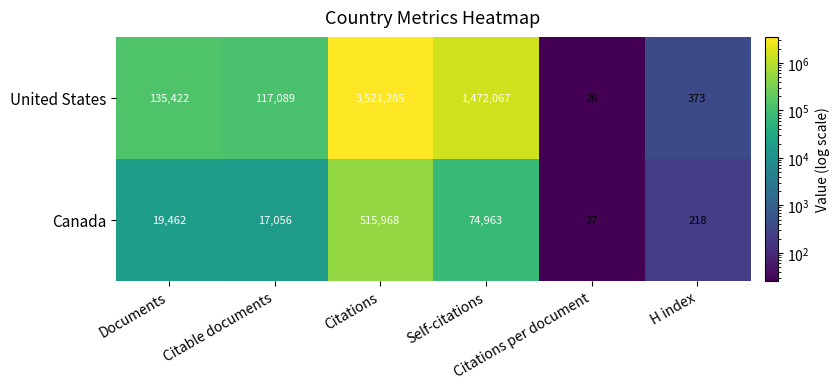

Which series has the widest spread of values?

United States